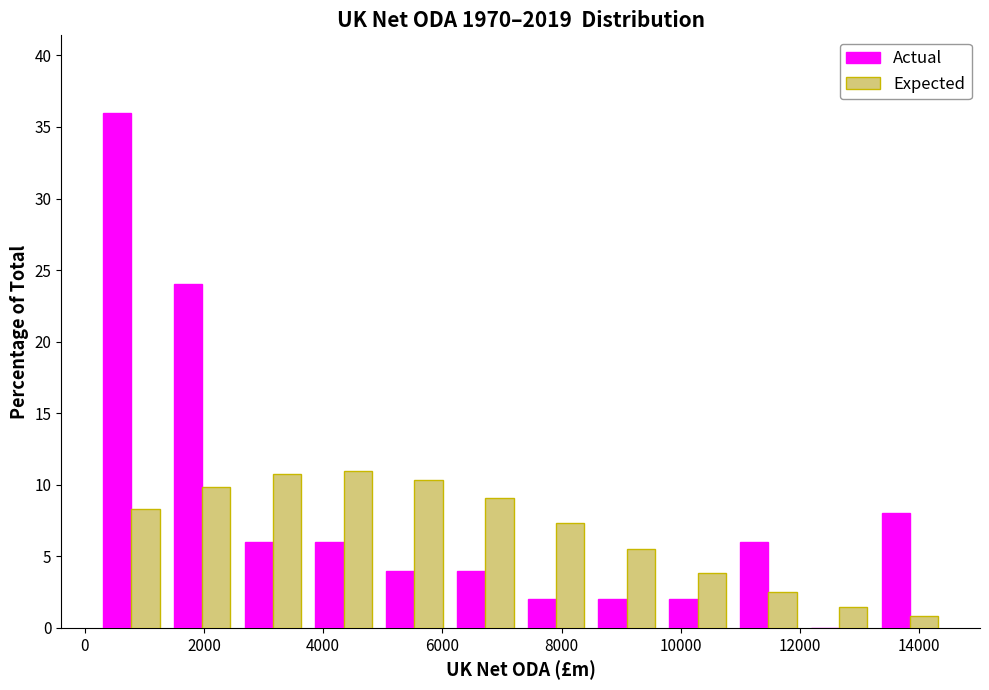

Reading left to right, list every range on the x-axis with the height of the bar of each series over it. Neither the bar edges nor the heights are printed on the chart, so give them approximately, as read against the axes.

200 to 1400: Actual=36.0	Expected=8.5
1400 to 2600: Actual=24.0	Expected=10.0
2600 to 3800: Actual=6.0	Expected=11.0
3800 to 5000: Actual=6.0	Expected=11.0
5000 to 6200: Actual=4.0	Expected=10.5
6200 to 7400: Actual=4.0	Expected=9.0
7400 to 8600: Actual=2.0	Expected=7.5
8600 to 9600: Actual=2.0	Expected=5.5
9600 to 10800: Actual=2.0	Expected=4.0
10800 to 12000: Actual=6.0	Expected=2.5
12000 to 13200: Actual=0	Expected=1.5
13200 to 14400: Actual=8.0	Expected=1.0